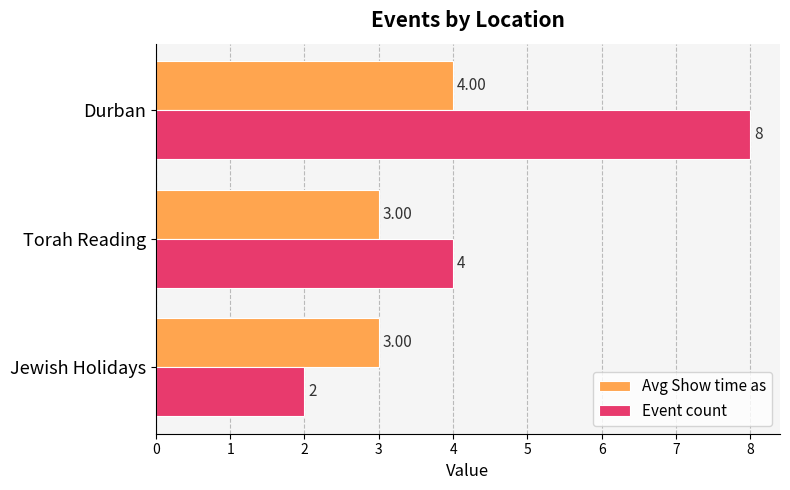

Which label corresponds to the largest value in the chart?

Durban